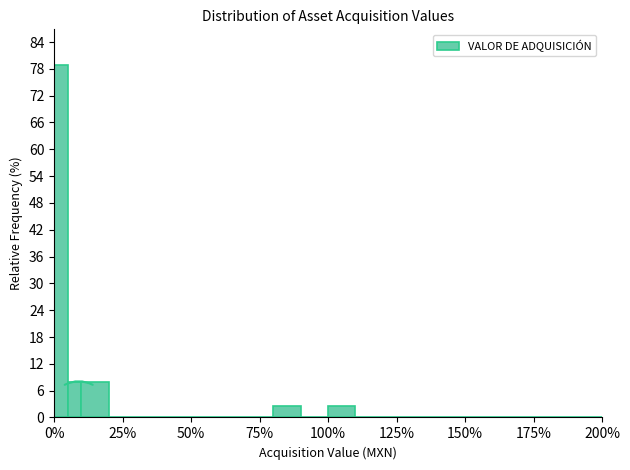

Around what value on the x-axis is the tallest bar? Give the approximate position of its centre, as read against the axis.

5